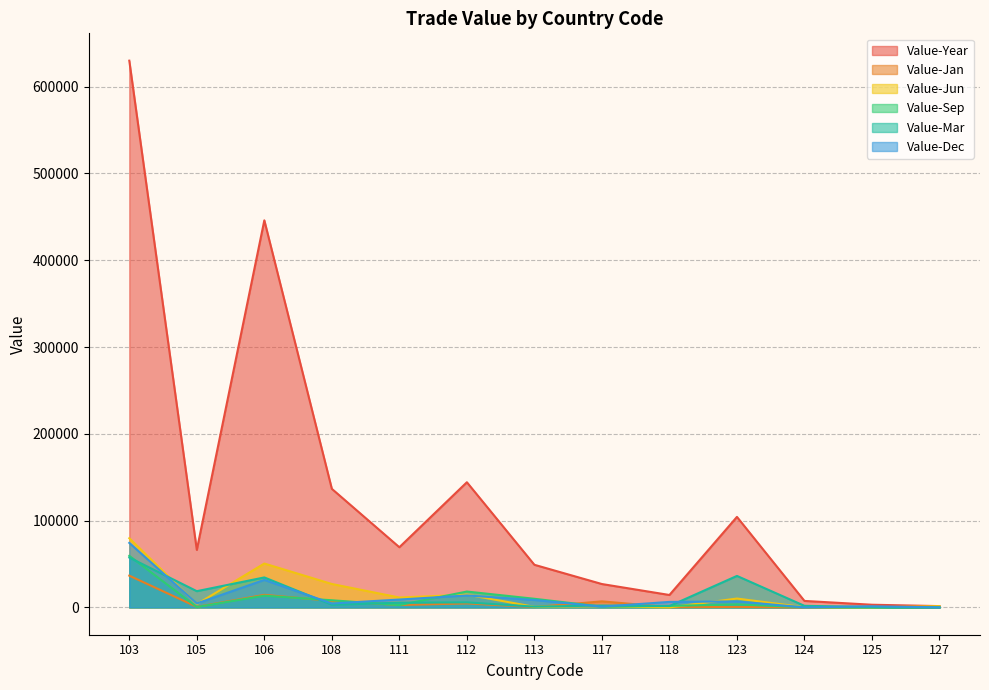

What is the value of the Value-Jun point at the 1st from the left?

79711